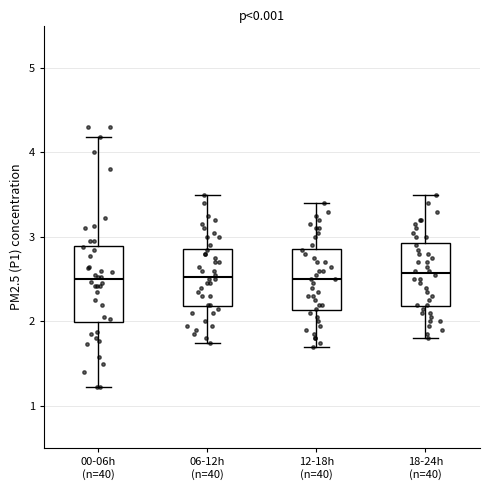

Comparing the boxes themselves (not the whiskers), which one is the tallest?

00-06h (n=40)